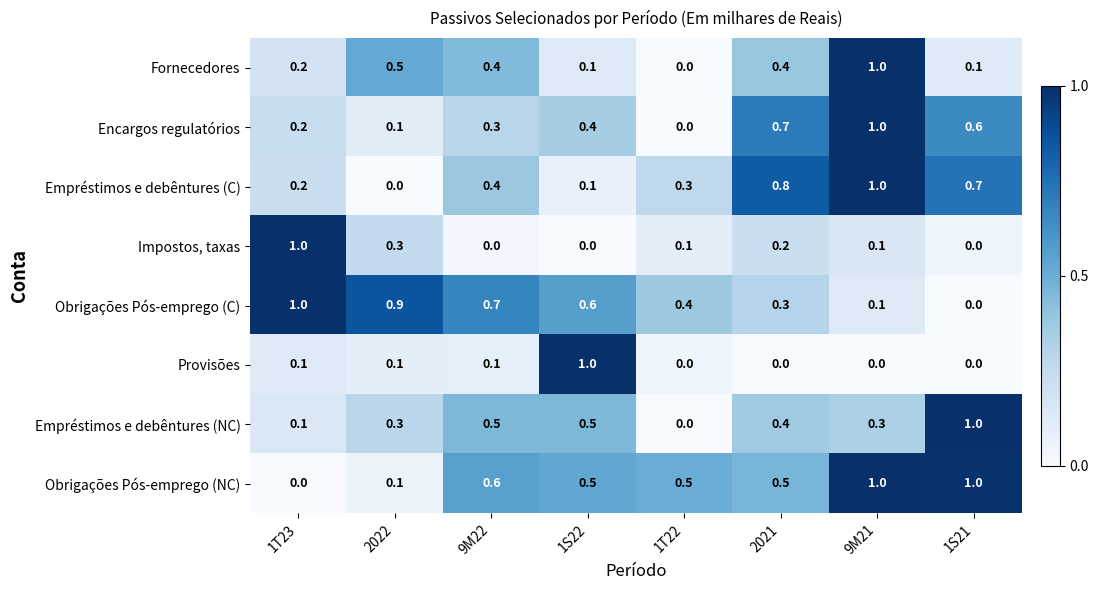

At which category is the sum across all series the highest?

9M21